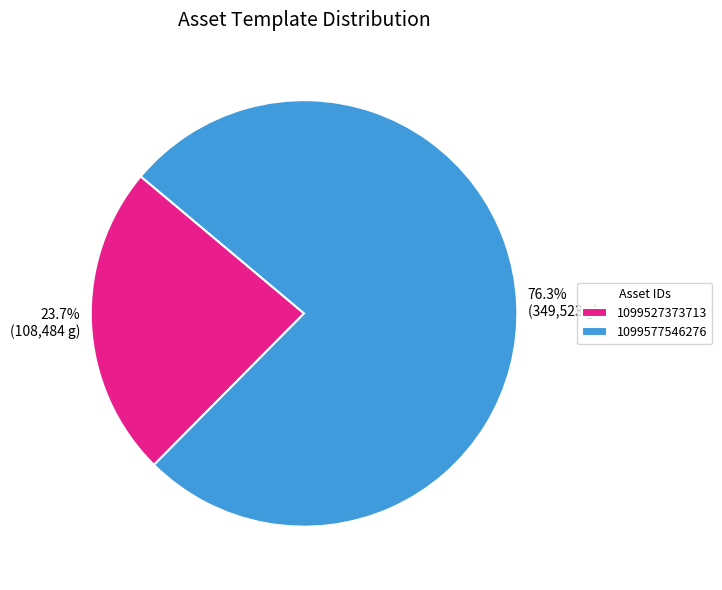

Is the sum of 1099577546276 and 1099527373713 greater than half?

Yes